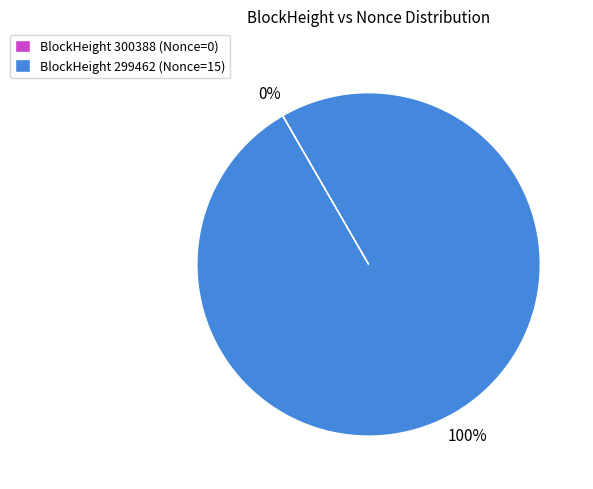

To the nearest percent, what is the average slice percentage?

50%